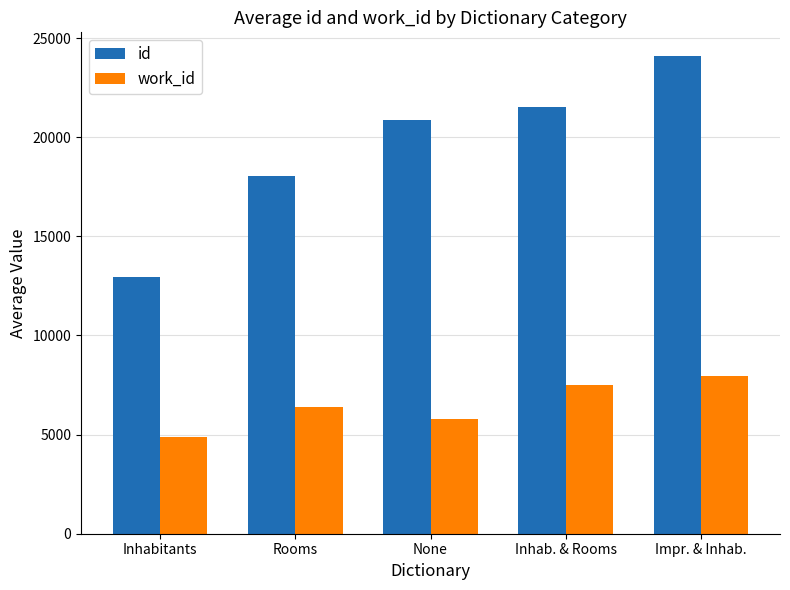

How many data points does each series have?

5